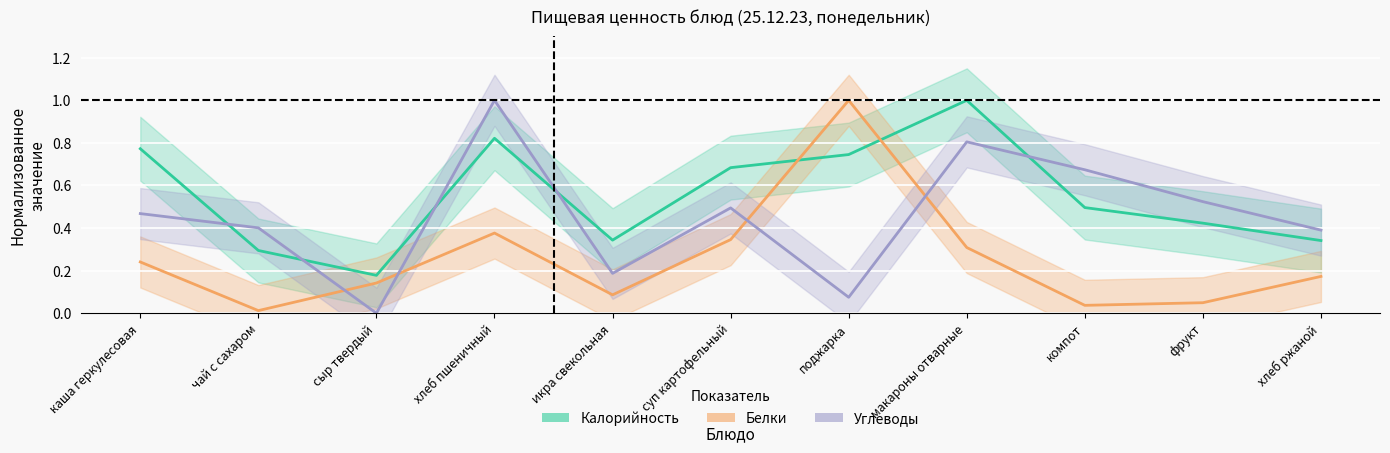

What are all the series names shown in the legend?

Калорийность, Белки, Углеводы